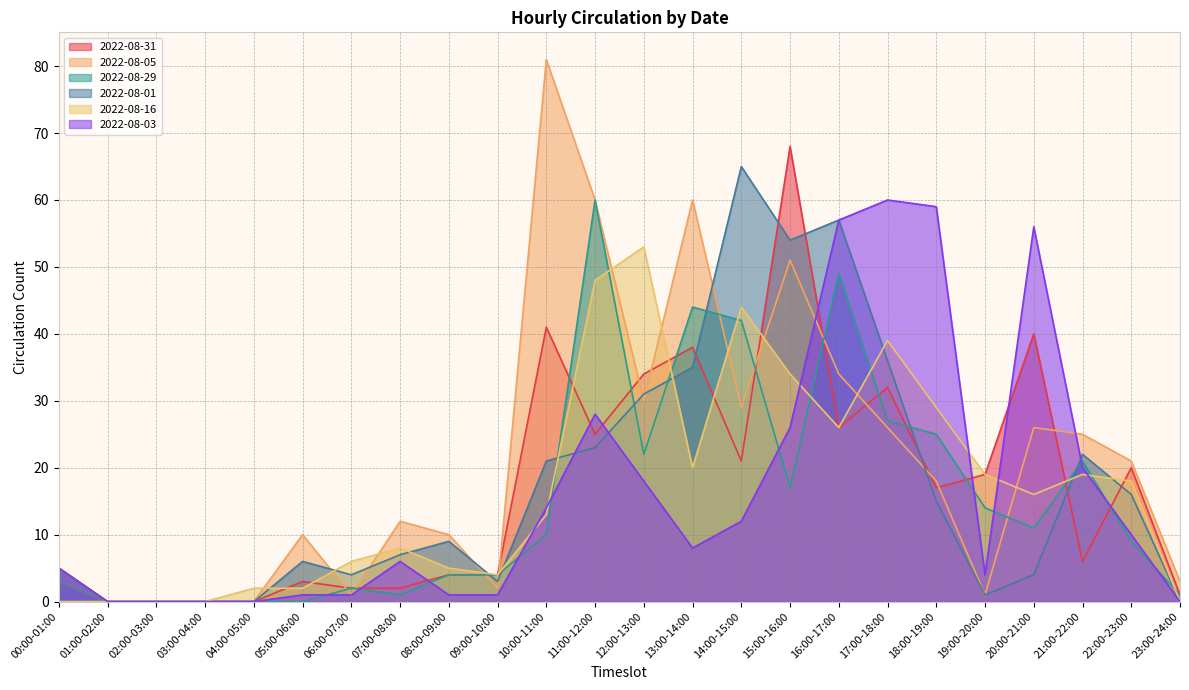

What are all the series names shown in the legend?

2022-08-31, 2022-08-05, 2022-08-29, 2022-08-01, 2022-08-16, 2022-08-03